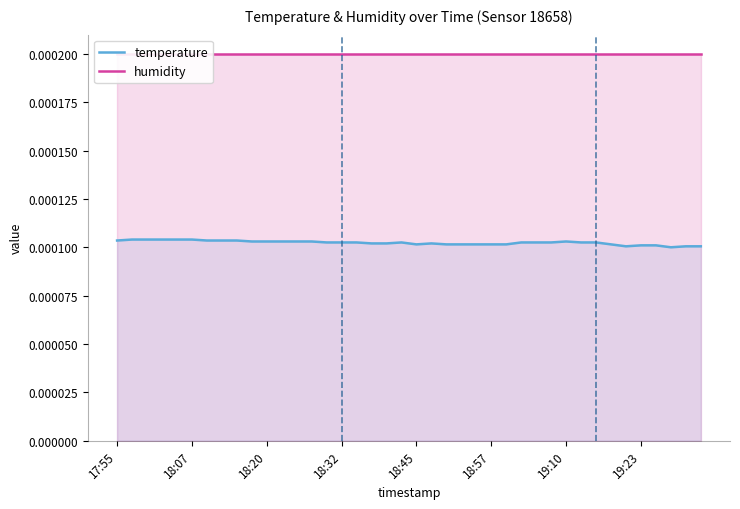

At which category does the chart reach its minimum across all series?

37